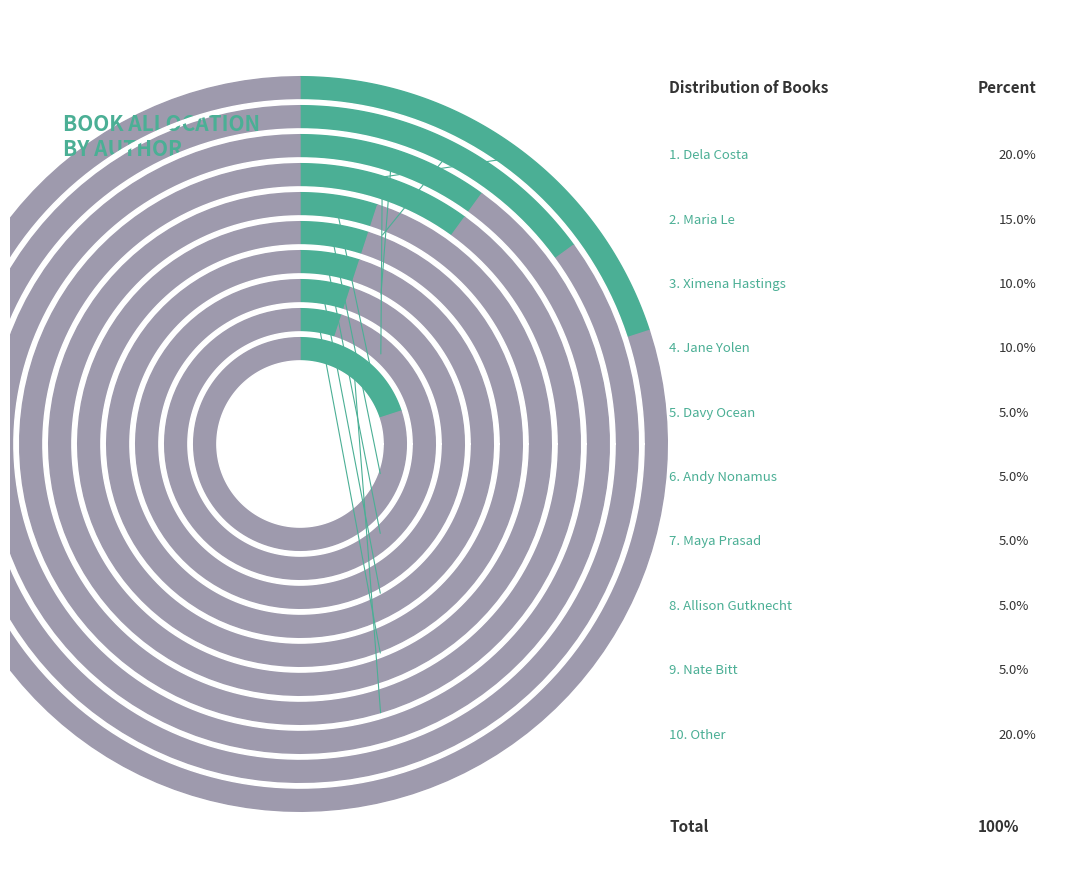

True or false: Ximena Hastings accounts for 1% of the total.

False